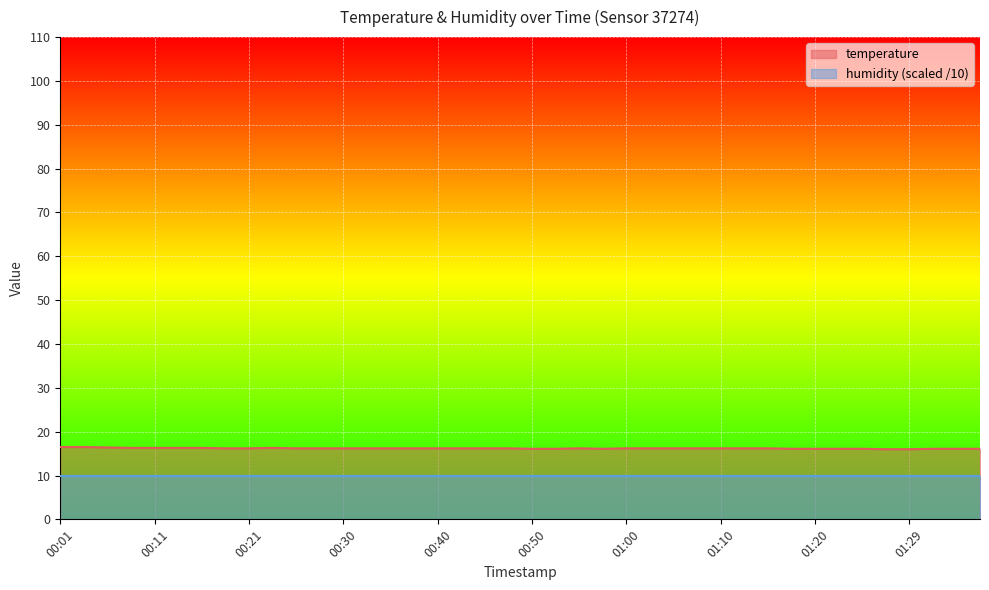

What is the value of the 25th point from the left?

16.2